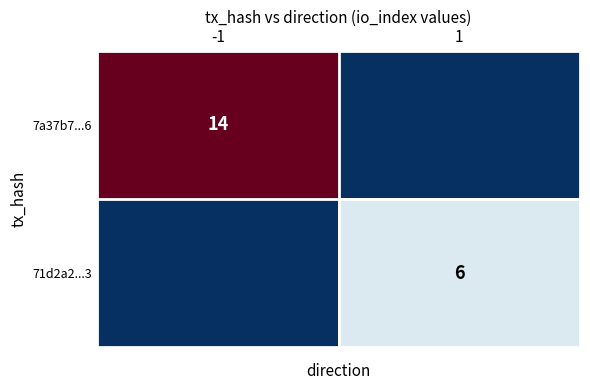

What is the maximum value shown in the chart?

14